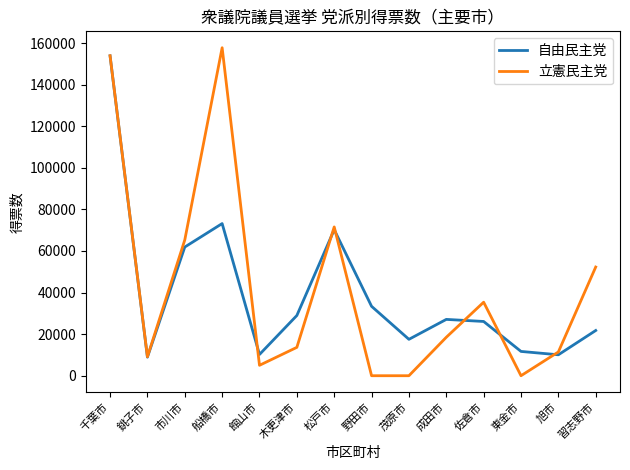

Which series has the widest spread of values?

立憲民主党